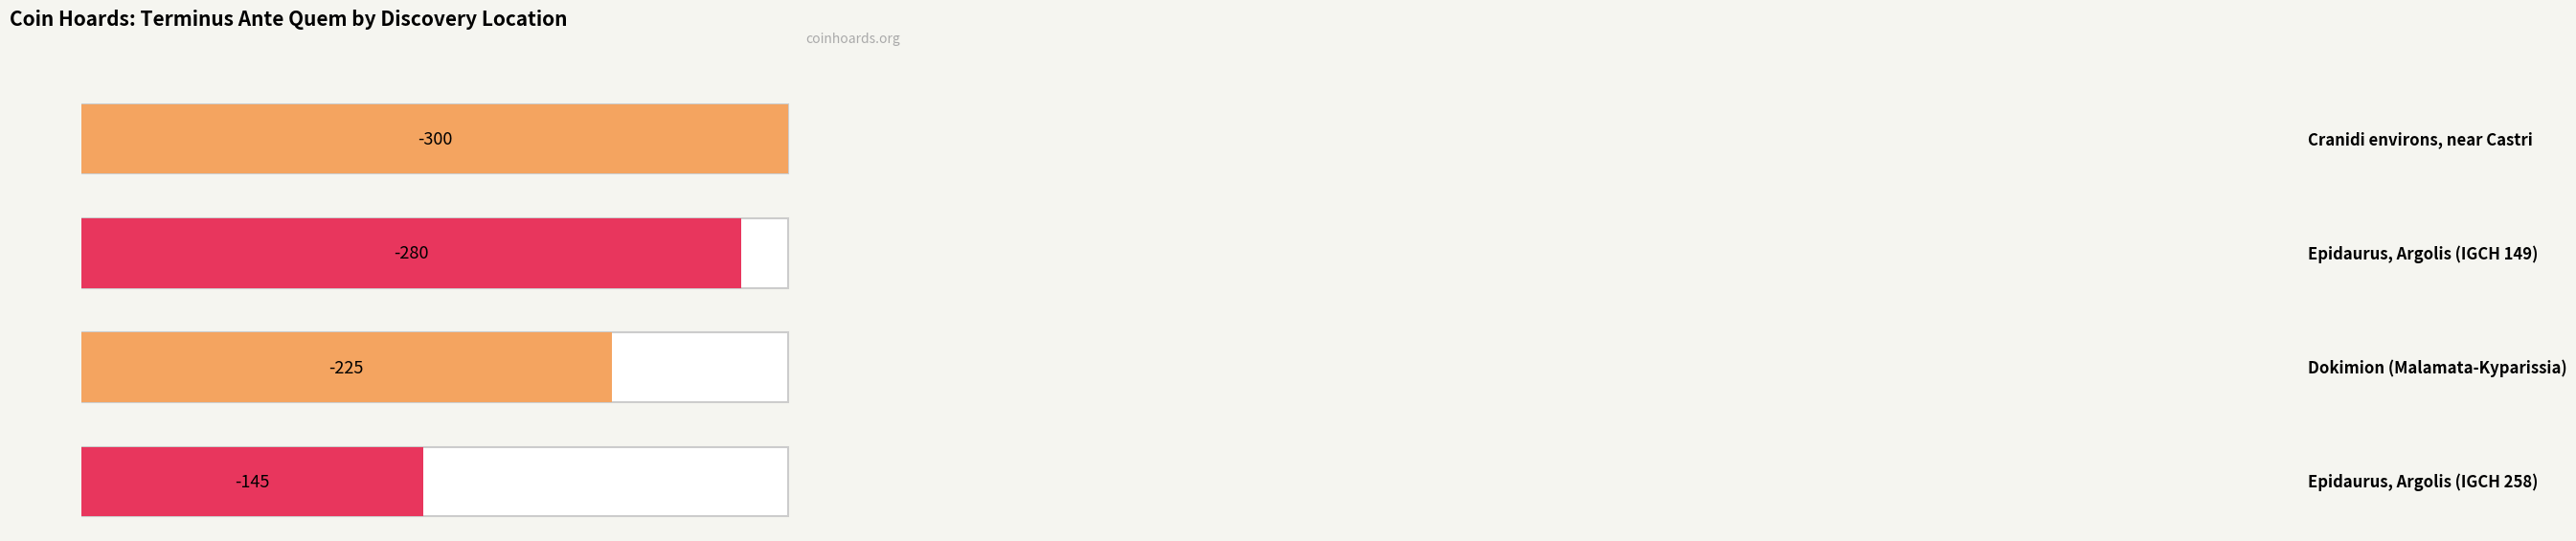

The value at Dokimion (Malamata-Kyparissia) is -225. True or false?

True